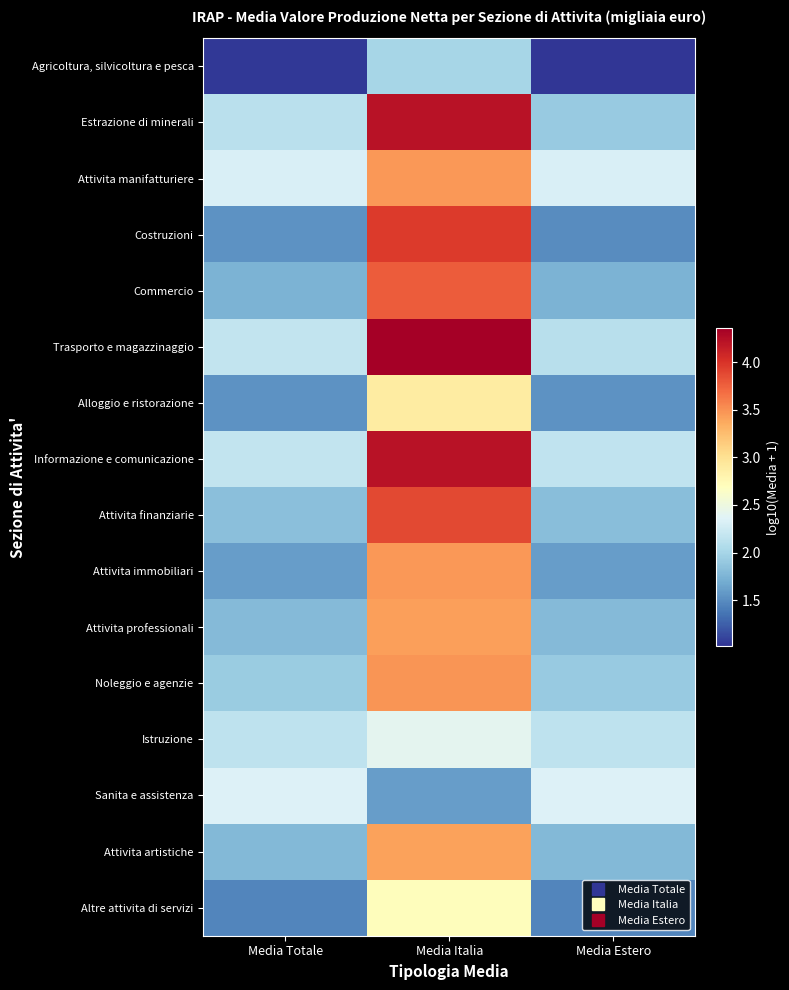

Count the number of data series in this chart.

16